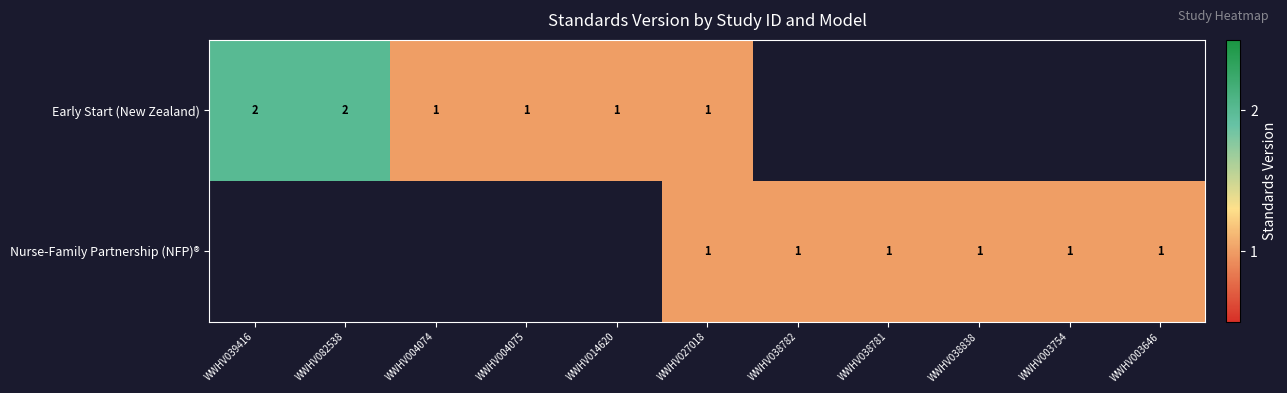

Is the value of Early Start (New Zealand) at WWHV039416 greater than the value of Nurse-Family Partnership (NFP)® at WWHV003646?

Yes